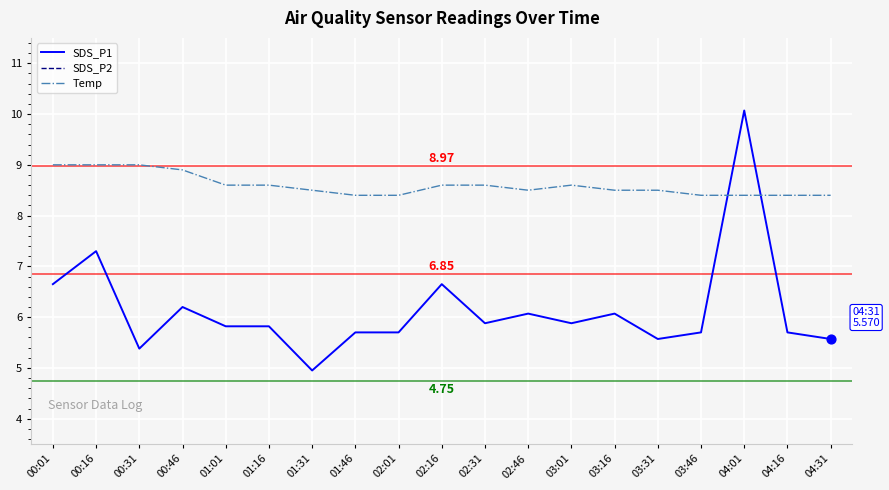

What is the total value across all series at 02:01?

16.5